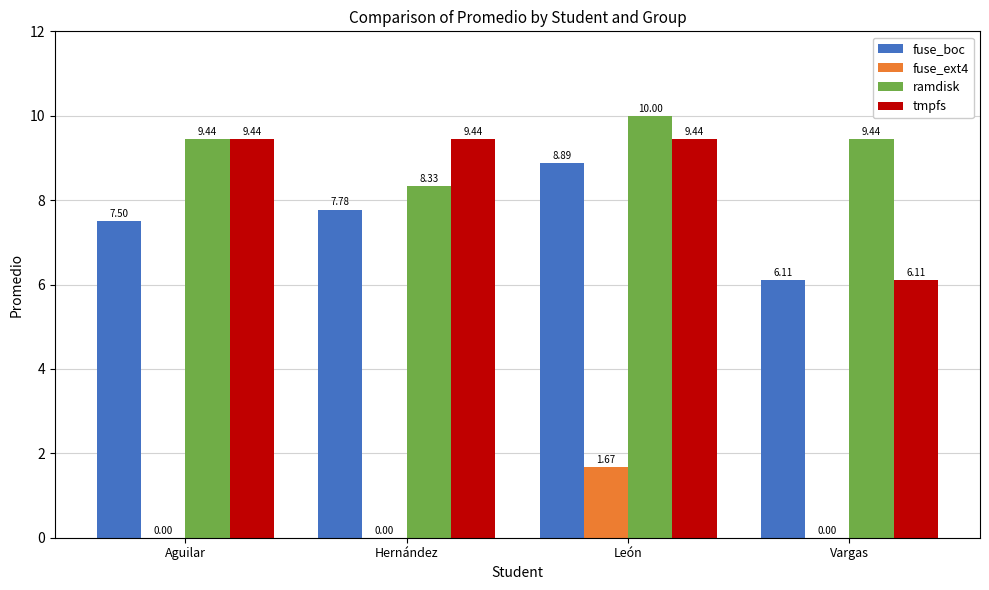

The ramdisk series shows 3.5 at Aguilar. True or false?

False